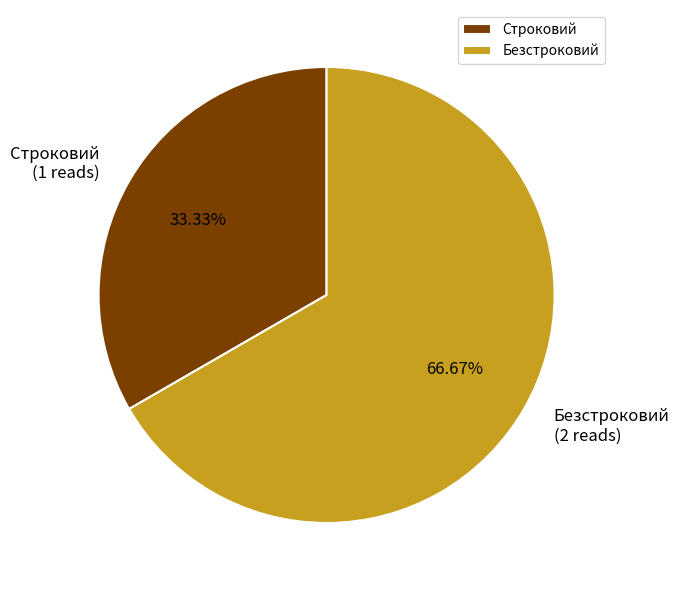

To the nearest percent, what is the combined percentage of Безстроковий and Строковий?

100%